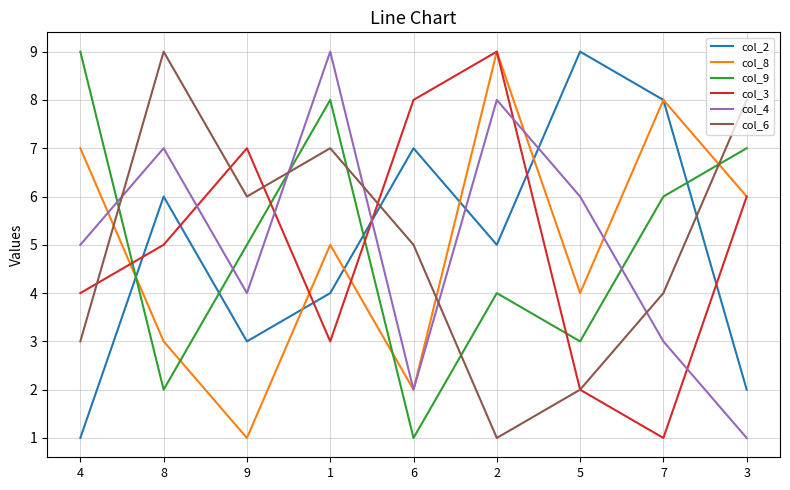

What is the total value across all series at 6?

25